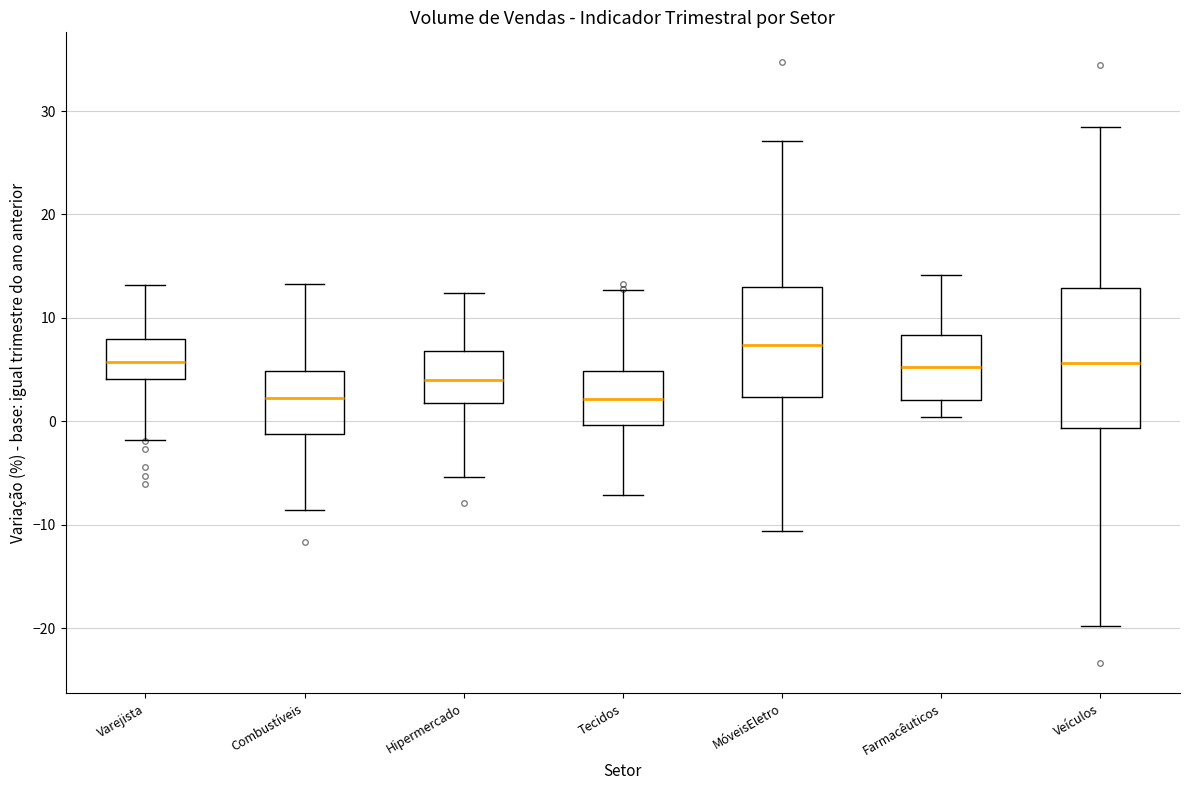

Comparing the boxes themselves (not the whiskers), which one is the tallest?

Veículos